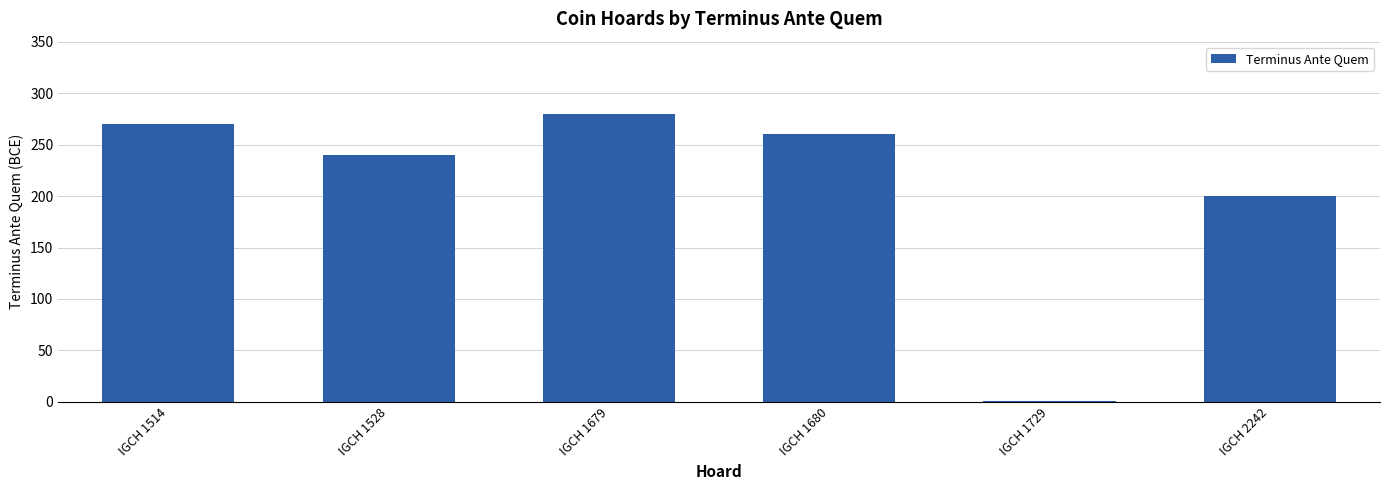

Read the value at IGCH 1680.

260